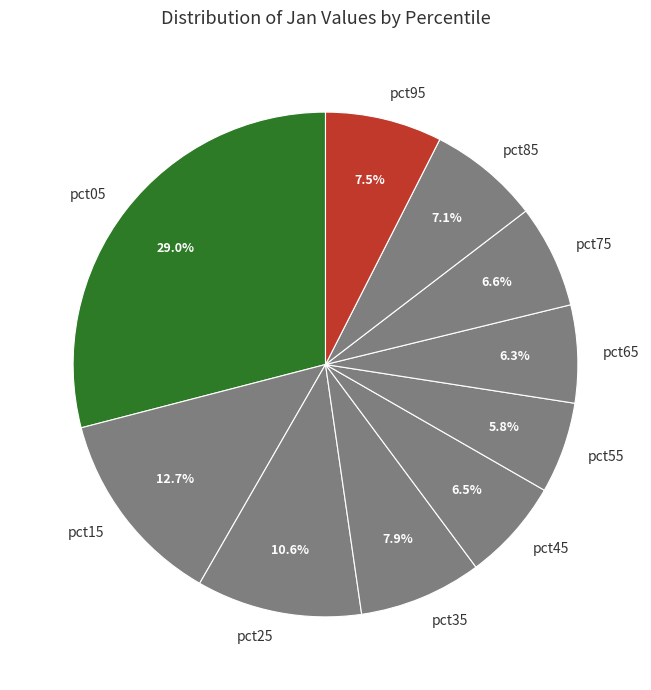

What is the largest slice in the pie chart?

pct05